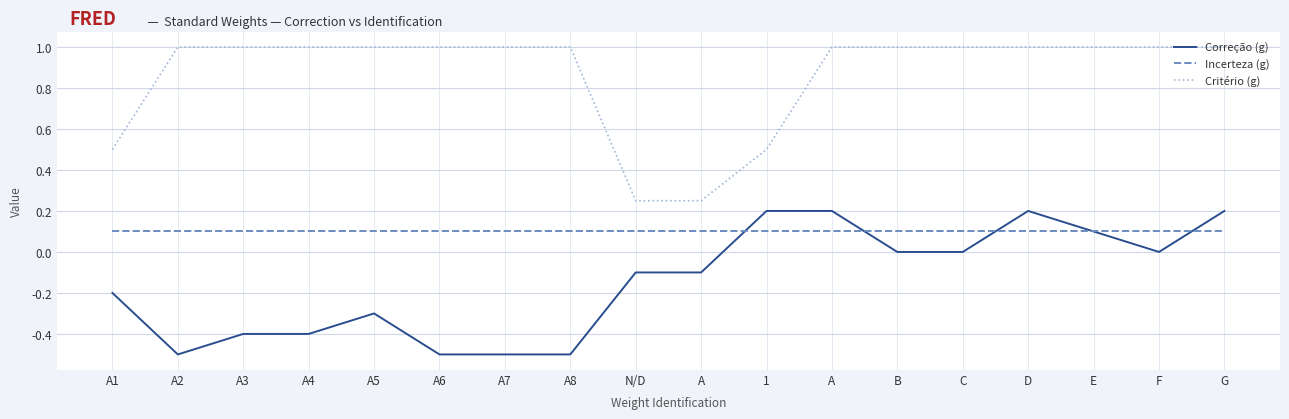

Which label corresponds to the largest value in the chart?

A2